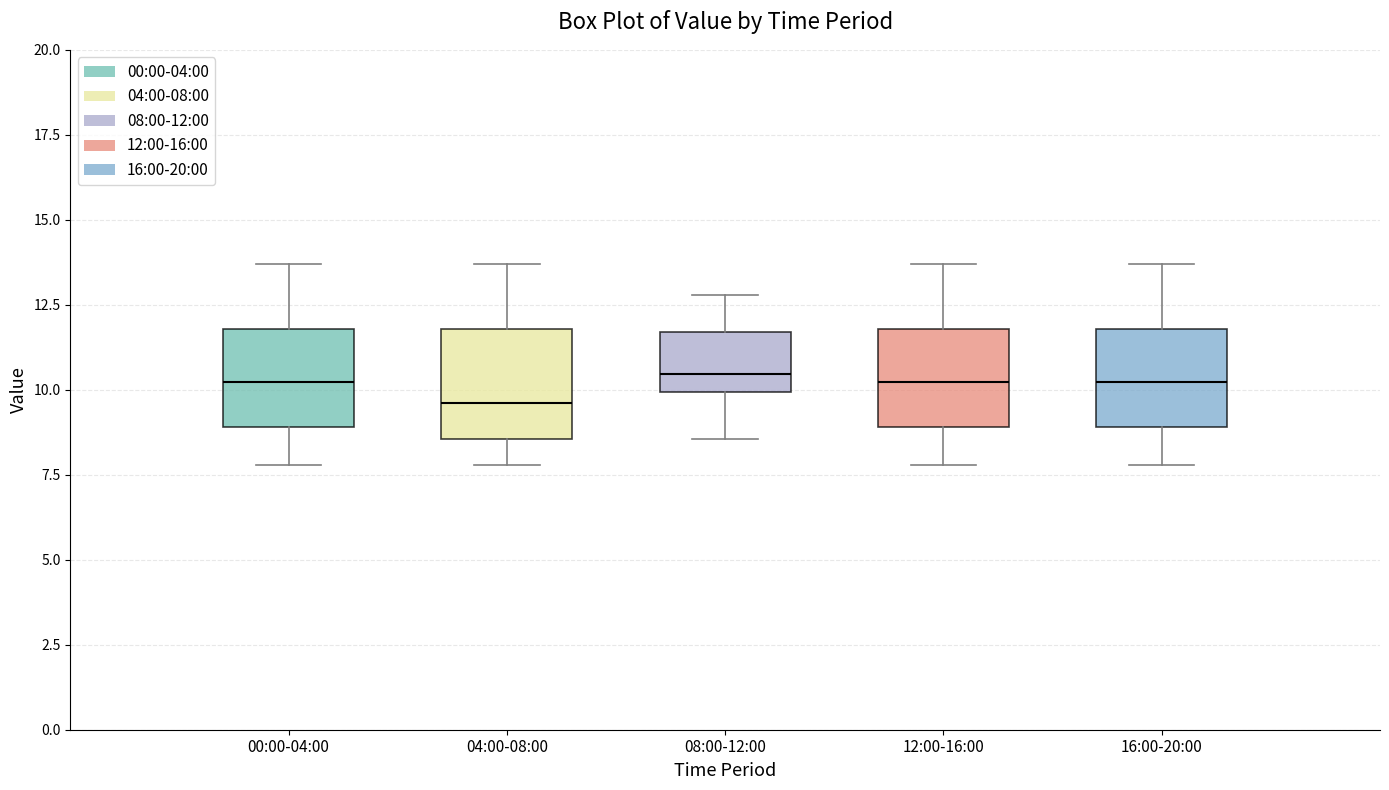

Reading left to right, read every box against the y-axis: the position of its median line, the range the box covers, and the ends of its whiskers. The values are not printed on the chart, so give them approximately, as read against the axis.

00:00-04:00: median 10.0, box 9.0 to 12.0, whiskers 8.0 to 13.5
04:00-08:00: median 9.5, box 8.5 to 12.0, whiskers 8.0 to 13.5
08:00-12:00: median 10.5, box 10.0 to 11.5, whiskers 8.5 to 13.0
12:00-16:00: median 10.0, box 9.0 to 12.0, whiskers 8.0 to 13.5
16:00-20:00: median 10.0, box 9.0 to 12.0, whiskers 8.0 to 13.5